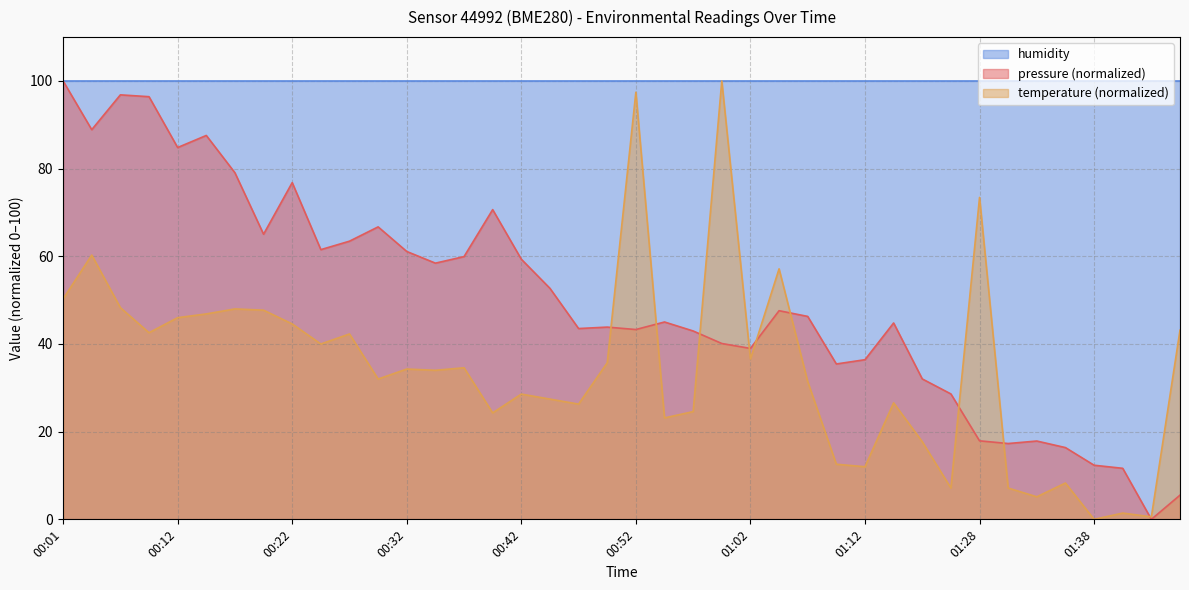

At which category is the sum across all series the highest?

00:01